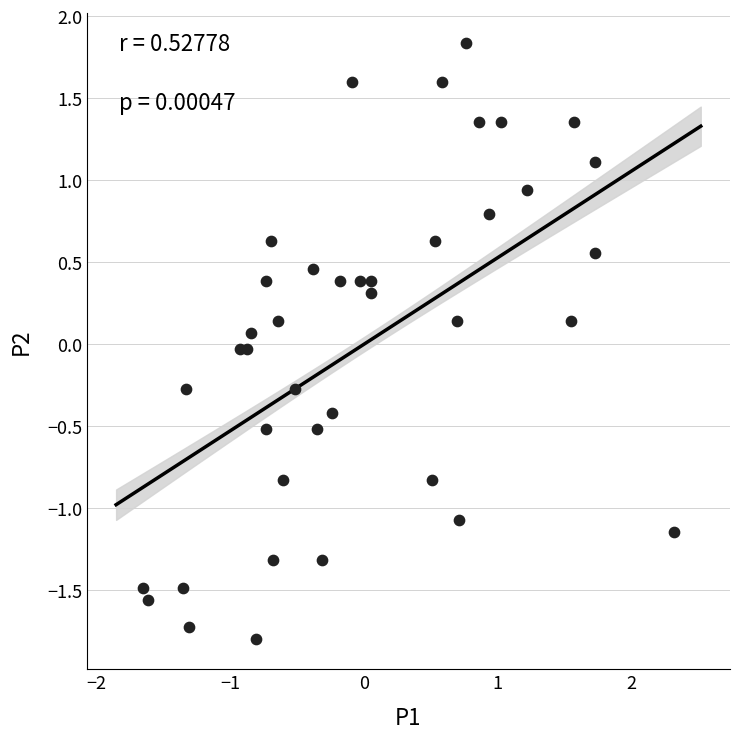

What is the range of X values (max minus min)?

4.0